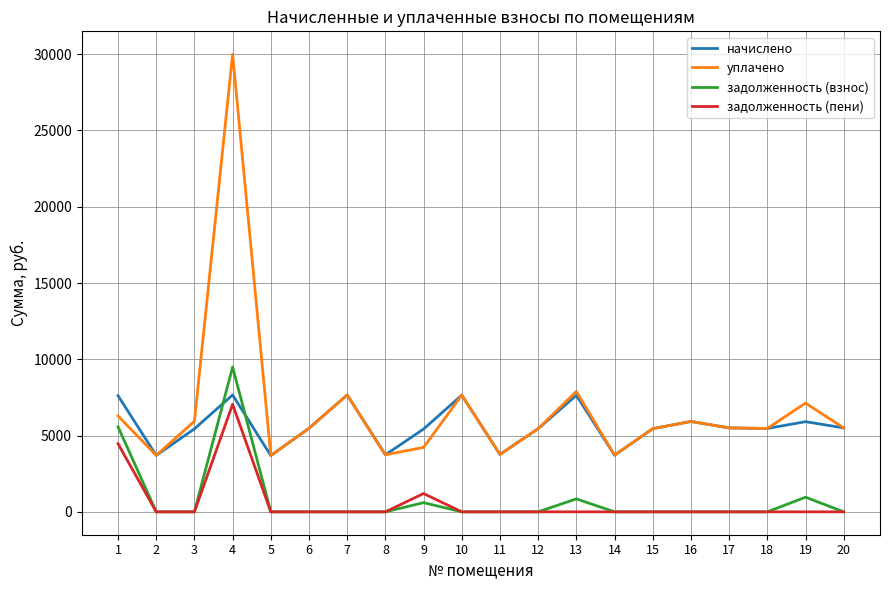

What is the lowest value of the уплачено series?

3688.7